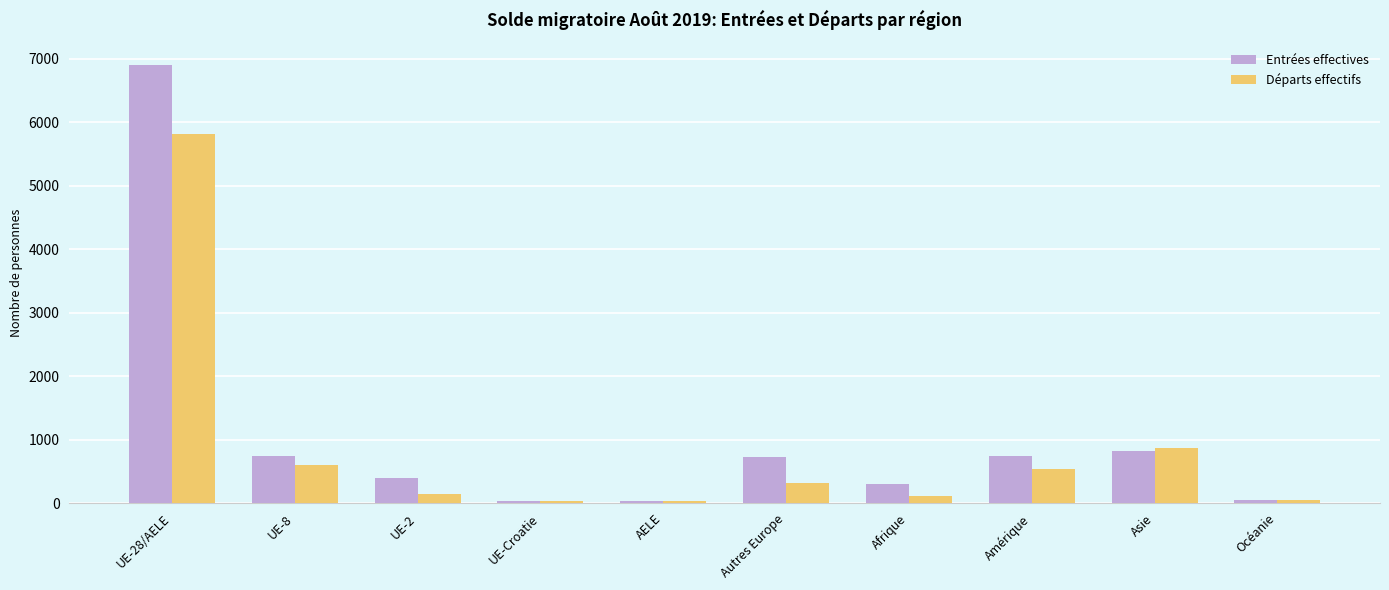

The value of Entrées effectives at UE-8 is 744. True or false?

True